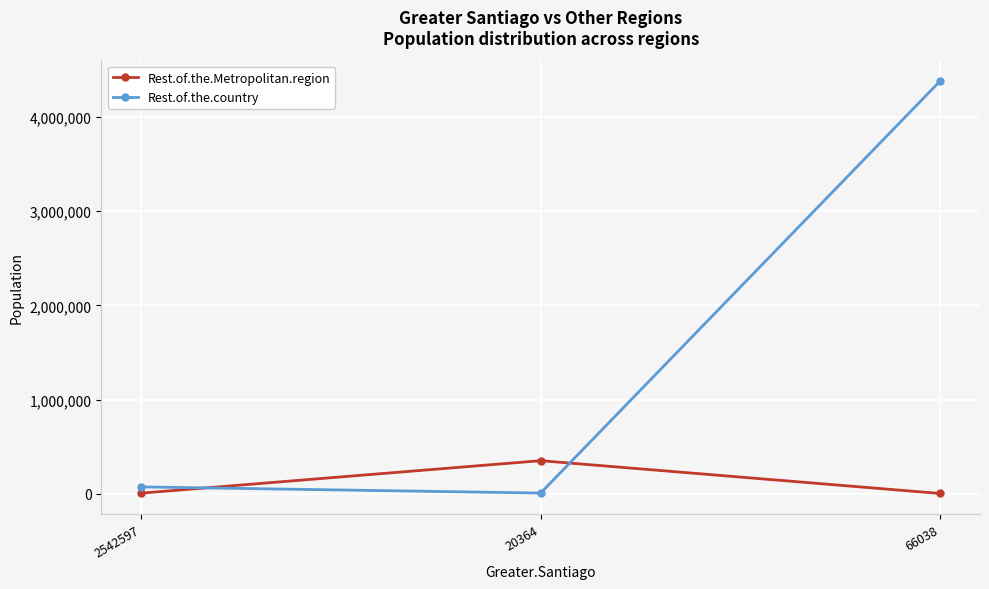

What is the difference between the highest and lowest values at 2542597?

66278